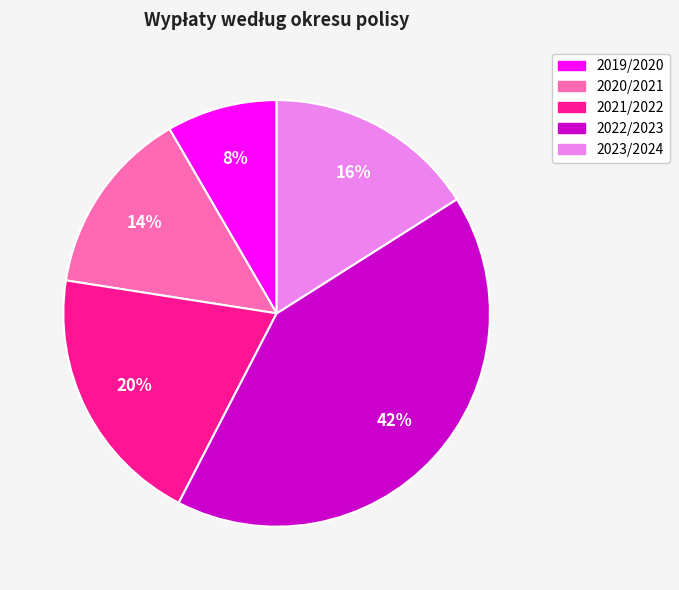

To the nearest percent, what percentage of the pie is 2022/2023?

42%